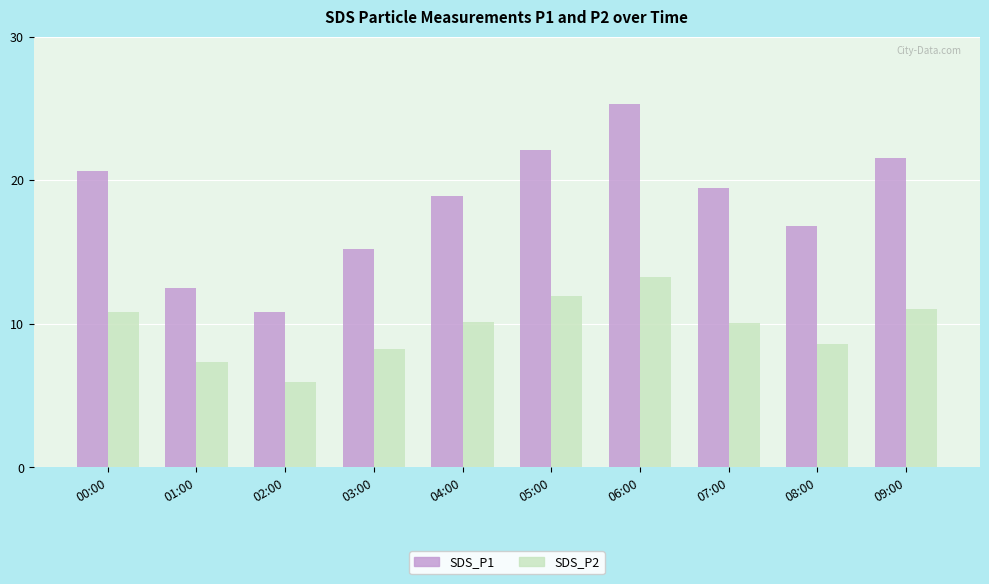

What is the spread (max minus min) of values at 07:00?

9.4